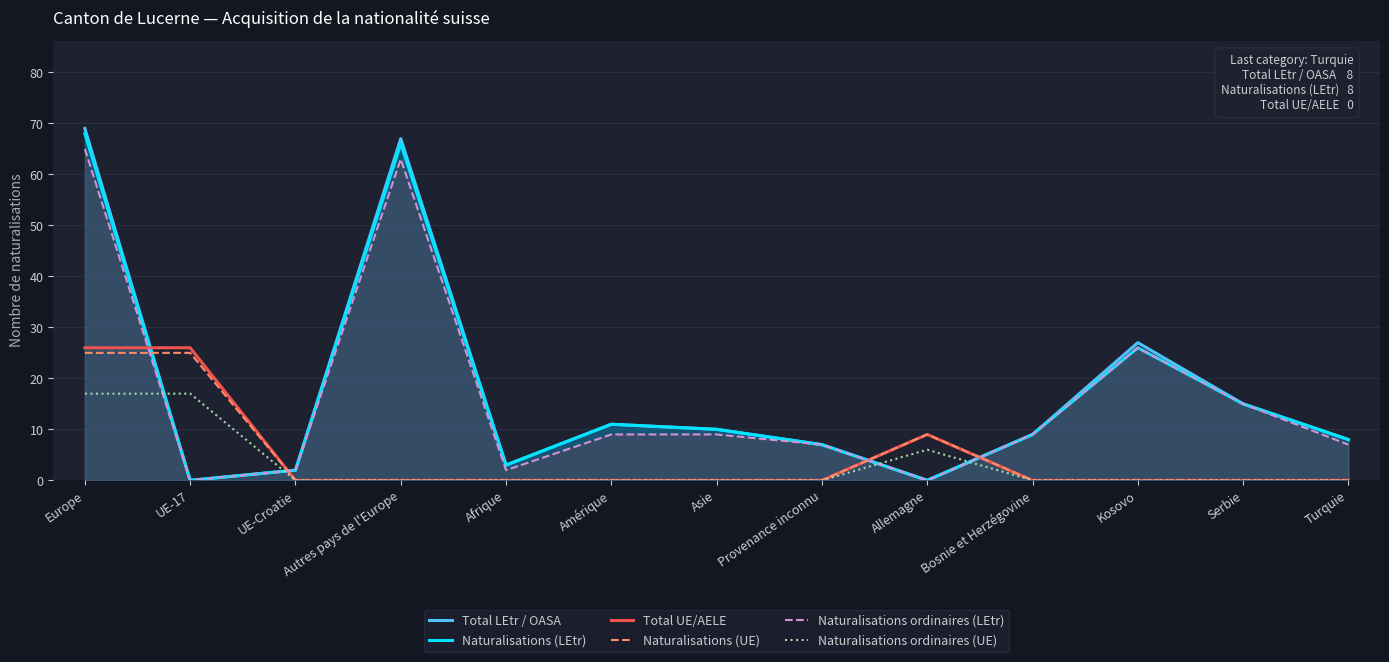

List the labels in order of Total UE/AELE value, smallest first.

UE-Croatie, Autres pays de l'Europe, Afrique, Amérique, Asie, Provenance inconnu, Bosnie et Herzégovine, Kosovo, Serbie, Turquie, Allemagne, Europe, UE-17